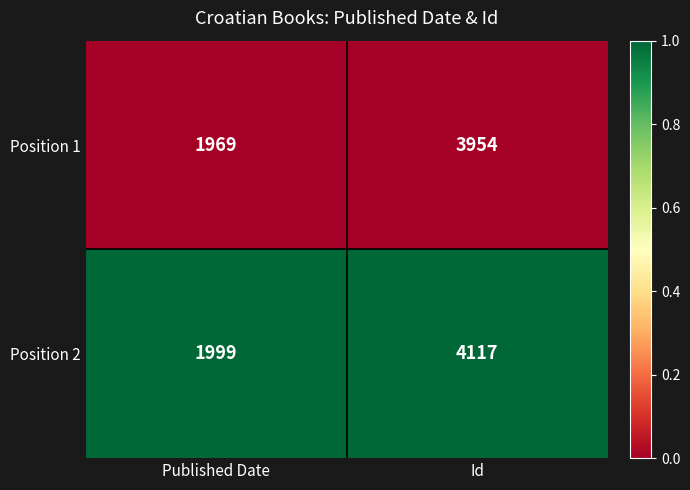

The Position 2 series shows 1999 at Published Date. True or false?

True